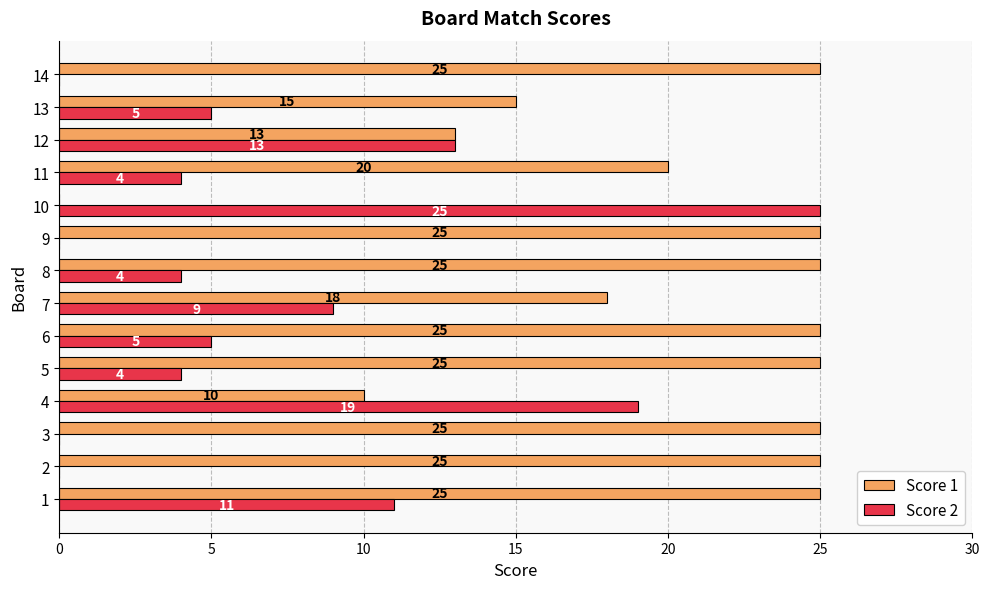

Which series has the largest total across all categories?

Score 1